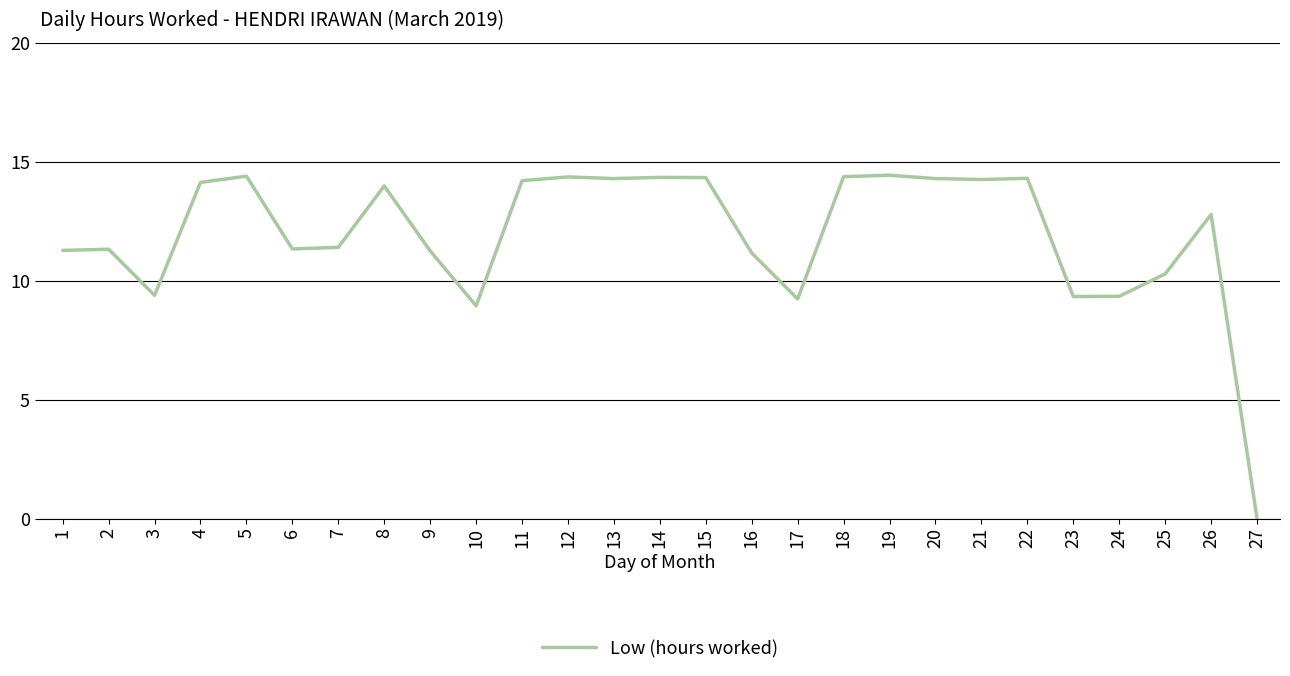

At which label does the data first exceed 12?

4